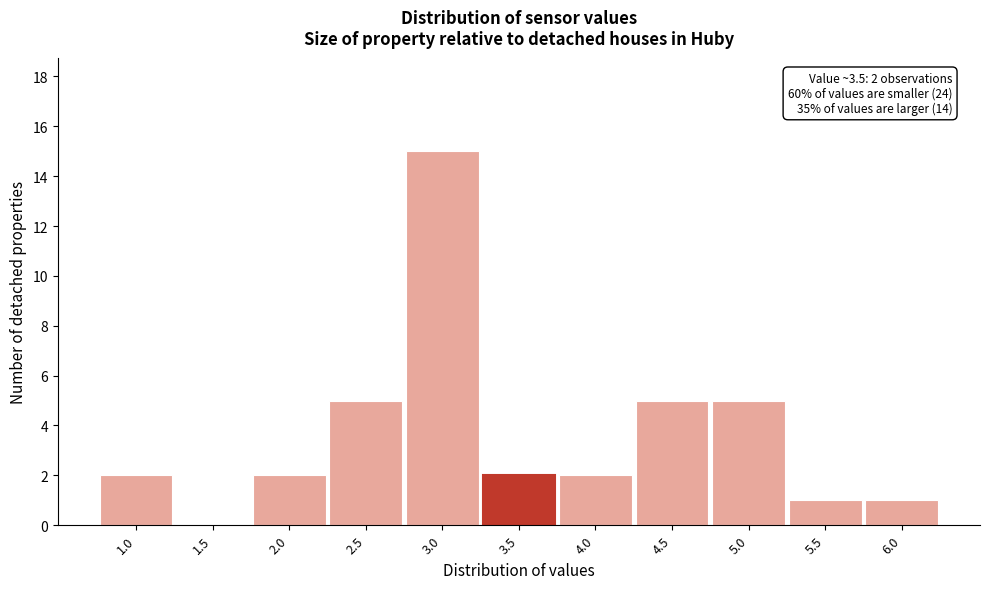

Which range on the x-axis has the tallest bar?

2.75 to 3.25